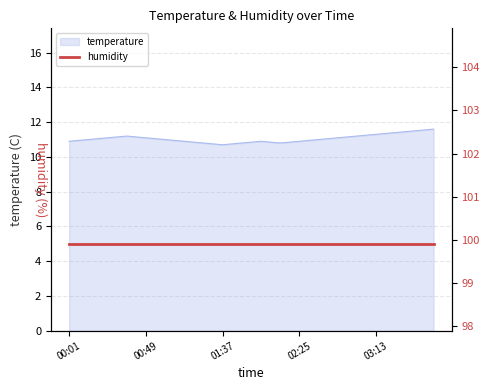

What is the maximum value shown in the chart?

11.6